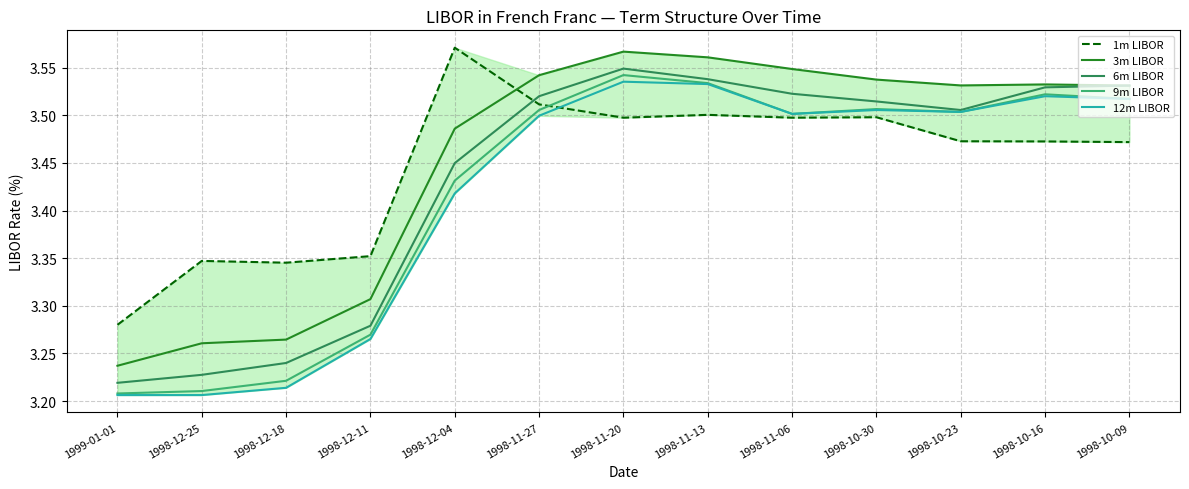

What position from the left is 1998-11-06?

9